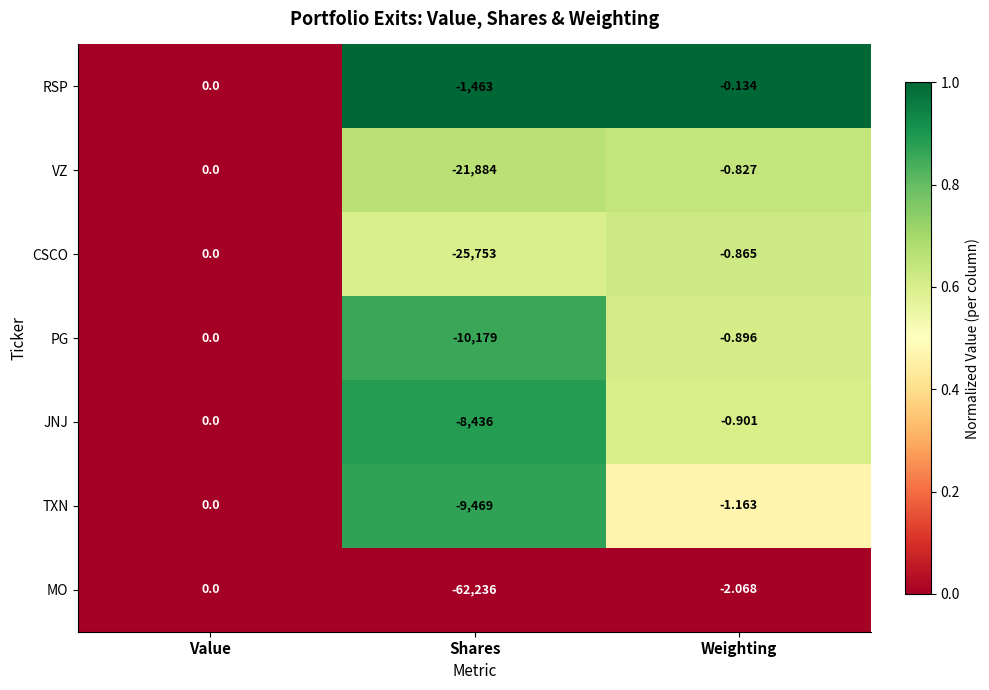

What is the difference between the highest and lowest values at Weighting?

1.9